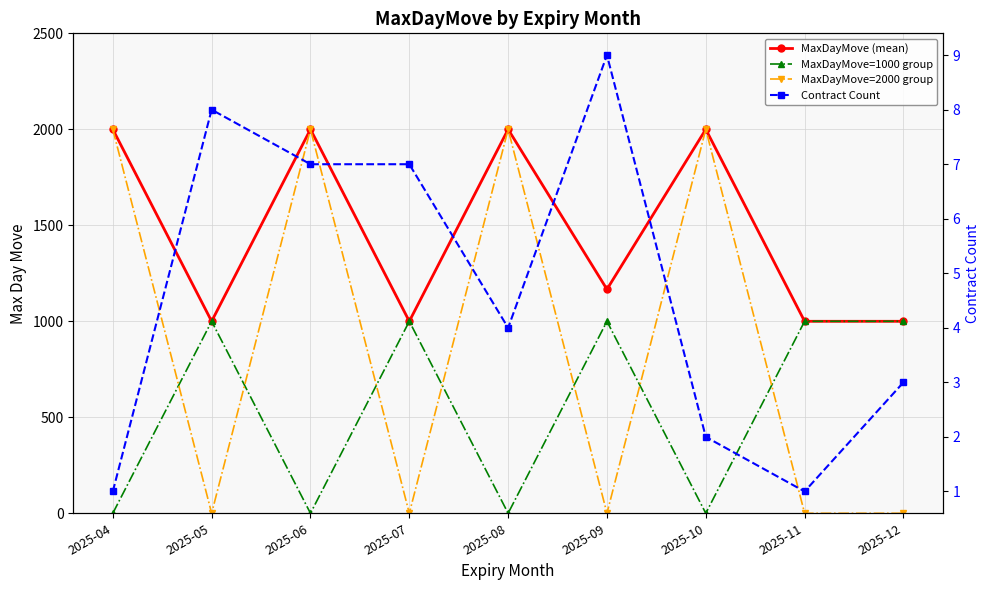

How many positive values does the MaxDayMove=2000 group series have?

4